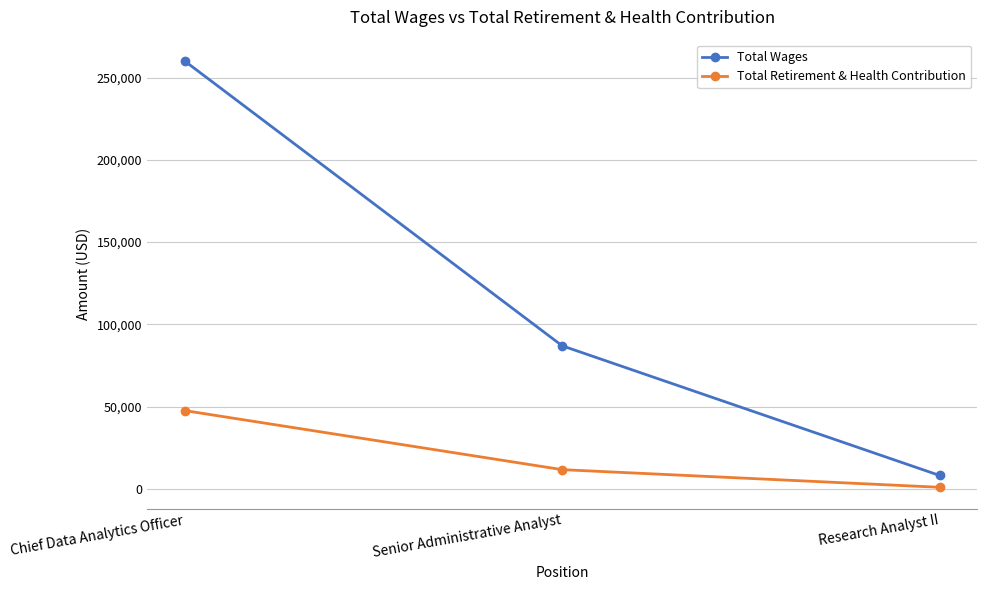

At which label does Total Retirement & Health Contribution first exceed 11618?

Chief Data Analytics Officer